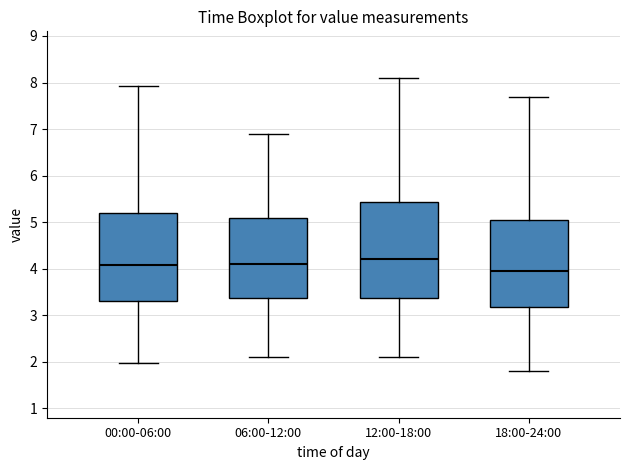

Where does the median line of the box for 12:00-18:00 sit on the y-axis? The values are not printed on the chart, so give them approximately, as read against the axis.

4.2